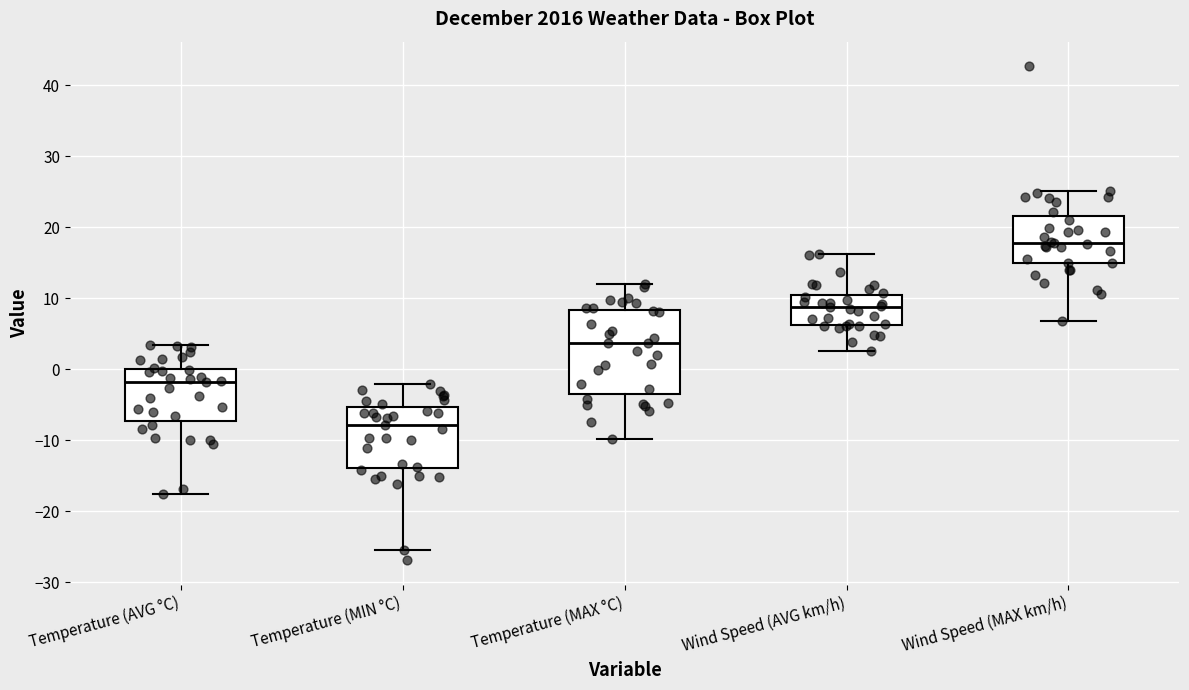

Reading left to right, transcribe this box plot: for each box, give where its median line is, the range the box spans, and where its two whiskers end, as read against the y-axis. The values are not printed on the chart, so give them approximately, as read against the axis.

Temperature (AVG °C): median -2, box -7 to 0, whiskers -17 to 4
Temperature (MIN °C): median -8, box -14 to -5, whiskers -25 to -2
Temperature (MAX °C): median 4, box -3 to 8, whiskers -10 to 12
Wind Speed (AVG km/h): median 9, box 6 to 11, whiskers 3 to 16
Wind Speed (MAX km/h): median 18, box 15 to 22, whiskers 7 to 25